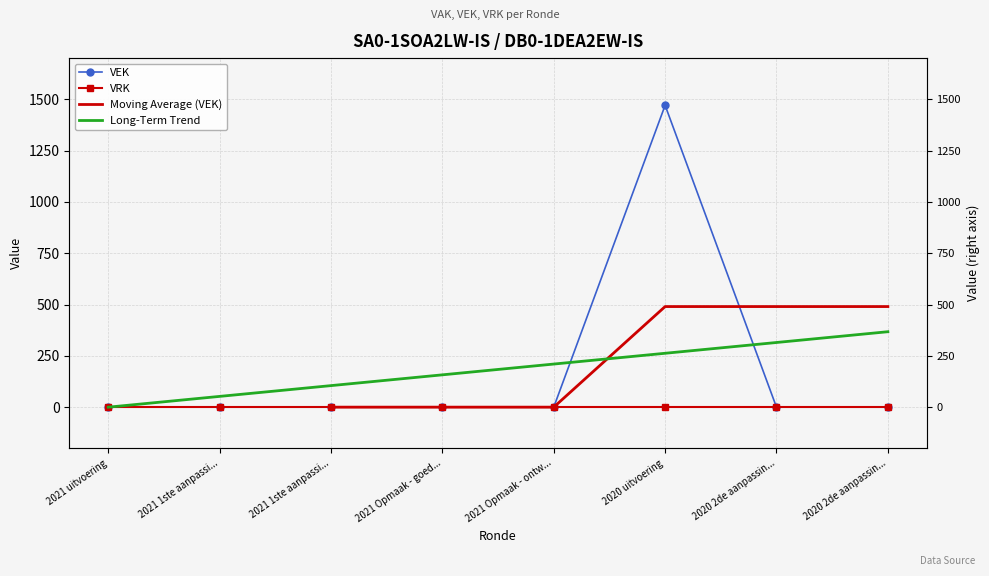

Is it true that the value at 2020 uitvoering is 1470?

True